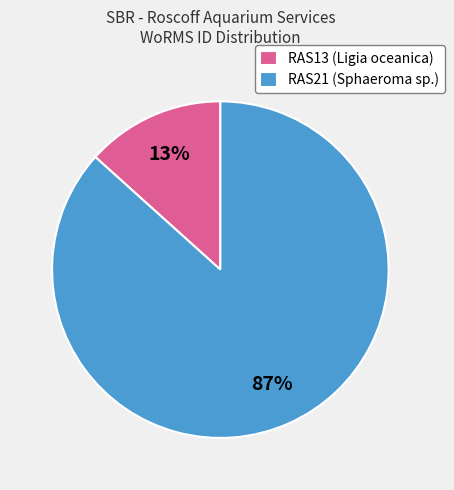

How many slices are in this pie chart?

2